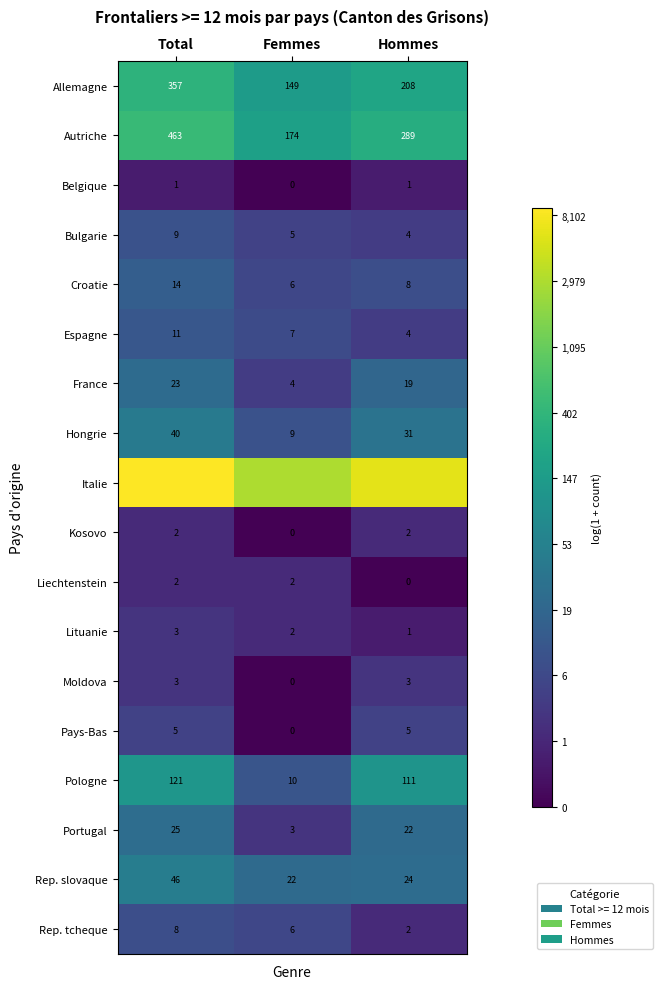

At which label does Autriche first exceed 289?

Total